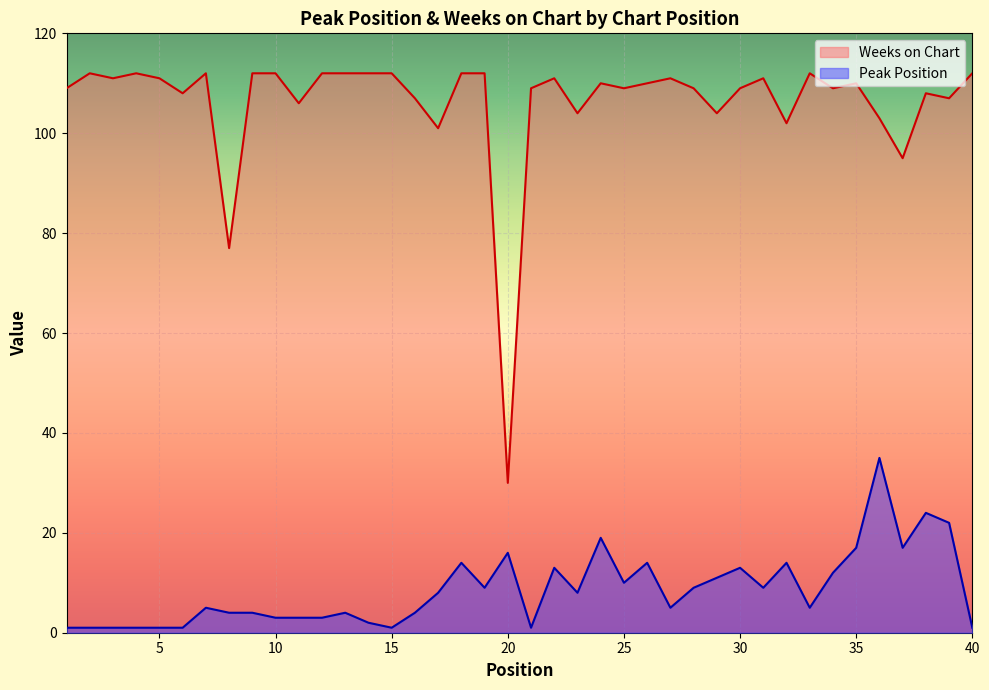

Reading right to left, transcribe all the data shown in this chart.

Peak Position: 40=1	39=22	38=24	37=17	36=35	35=17	34=12	33=5	32=14	31=9	30=13	29=11	28=9	27=5	26=14	25=10	24=19	23=8	22=13	21=1	20=16	19=9	18=14	17=8	16=4	15=1	14=2	13=4	12=3	11=3	10=3	9=4	8=4	7=5	6=1	5=1	4=1	3=1	2=1	1=1
Weeks on Chart: 40=112	39=107	38=108	37=95	36=103	35=110	34=109	33=112	32=102	31=111	30=109	29=104	28=109	27=111	26=110	25=109	24=110	23=104	22=111	21=109	20=30	19=112	18=112	17=101	16=107	15=112	14=112	13=112	12=112	11=106	10=112	9=112	8=77	7=112	6=108	5=111	4=112	3=111	2=112	1=109